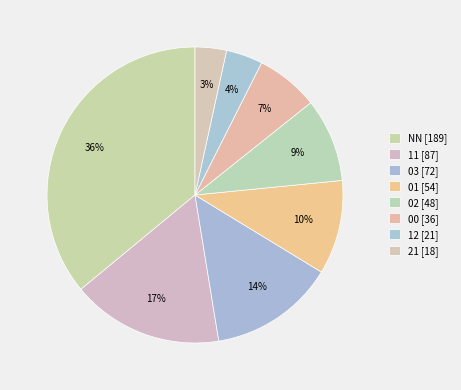

How many segments does this pie chart have?

8